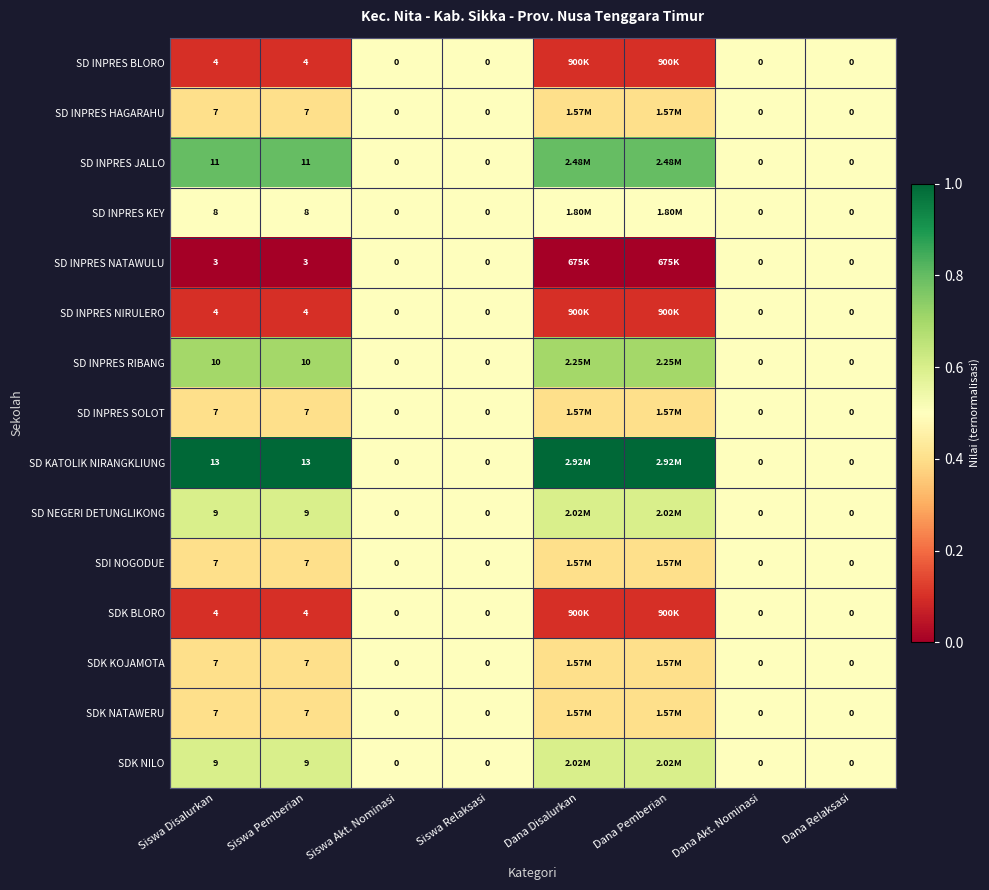

What is the difference between the highest and lowest values at Siswa Disalurkan?

10.0